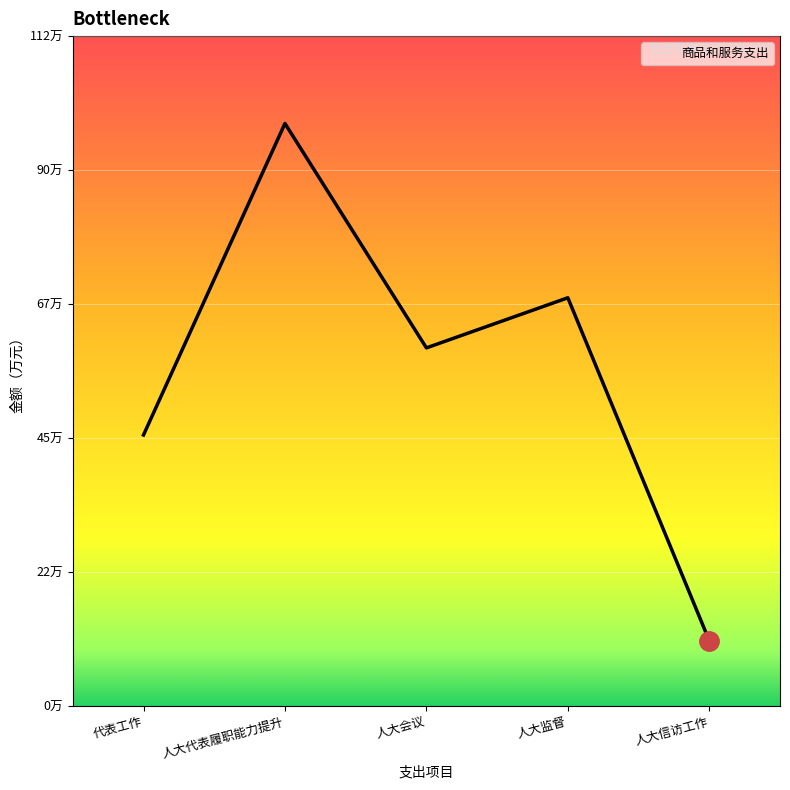

At which category does the chart reach its minimum across all series?

人大信访工作